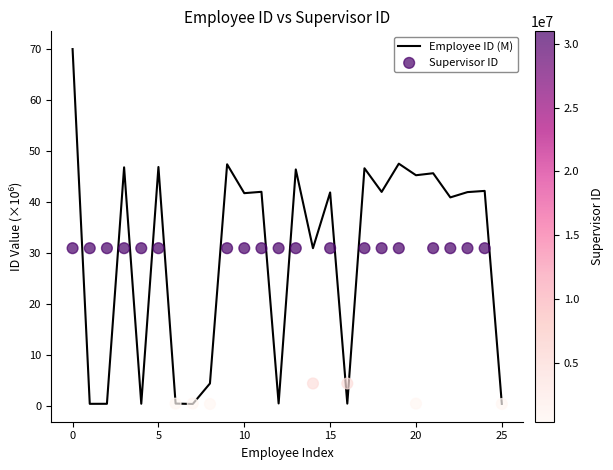

Is the value of Employee ID (M) at 15 greater than the value of Supervisor ID at 20?

No